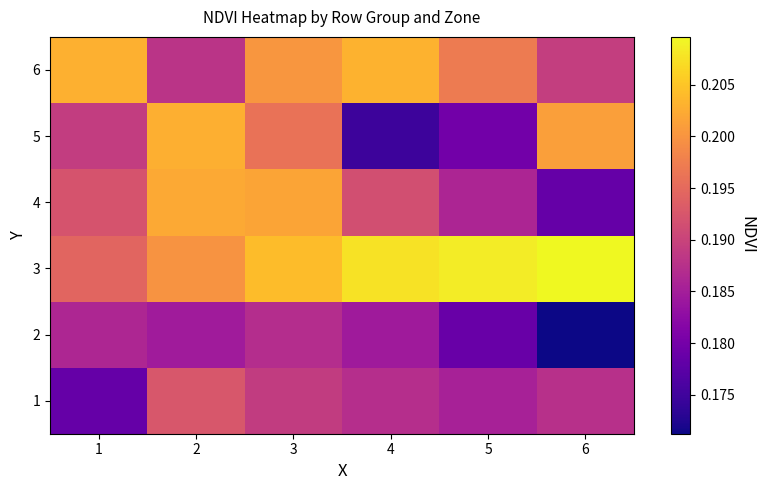

Reading left to right, transcribe all the data shown in this chart.

1: 1=0.2	2=0.2	3=0.2	4=0.2	5=0.2	6=0.2
2: 1=0.2	2=0.2	3=0.2	4=0.2	5=0.2	6=0.2
3: 1=0.2	2=0.2	3=0.2	4=0.2	5=0.2	6=0.2
4: 1=0.2	2=0.2	3=0.2	4=0.2	5=0.2	6=0.2
5: 1=0.2	2=0.2	3=0.2	4=0.2	5=0.2	6=0.2
6: 1=0.2	2=0.2	3=0.2	4=0.2	5=0.2	6=0.2